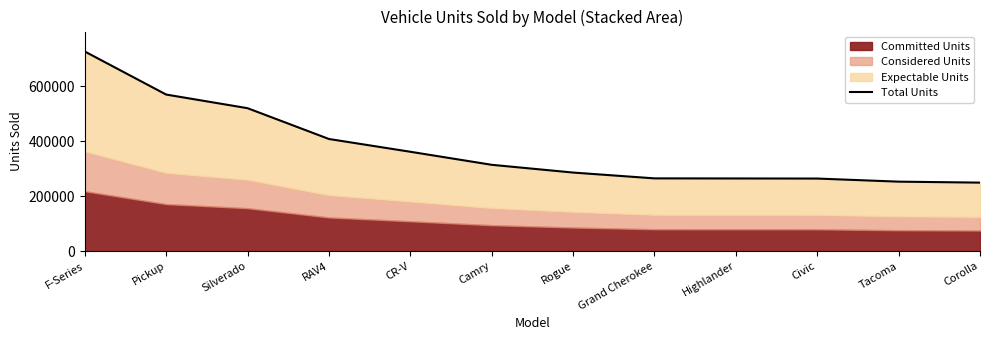

Between Rogue and CR-V, which is larger?

CR-V